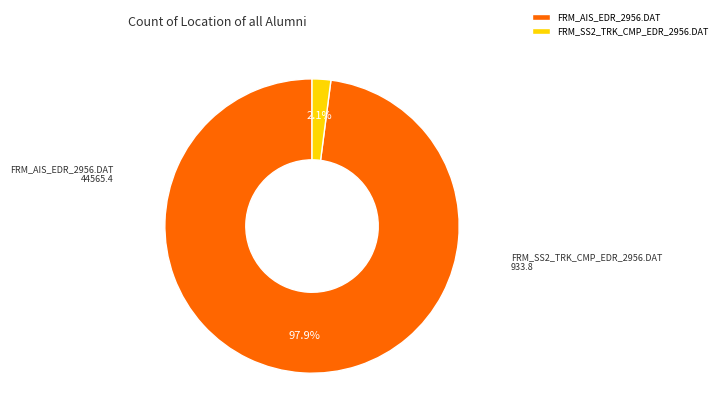

Is there any slice that represents more than half of the pie?

Yes